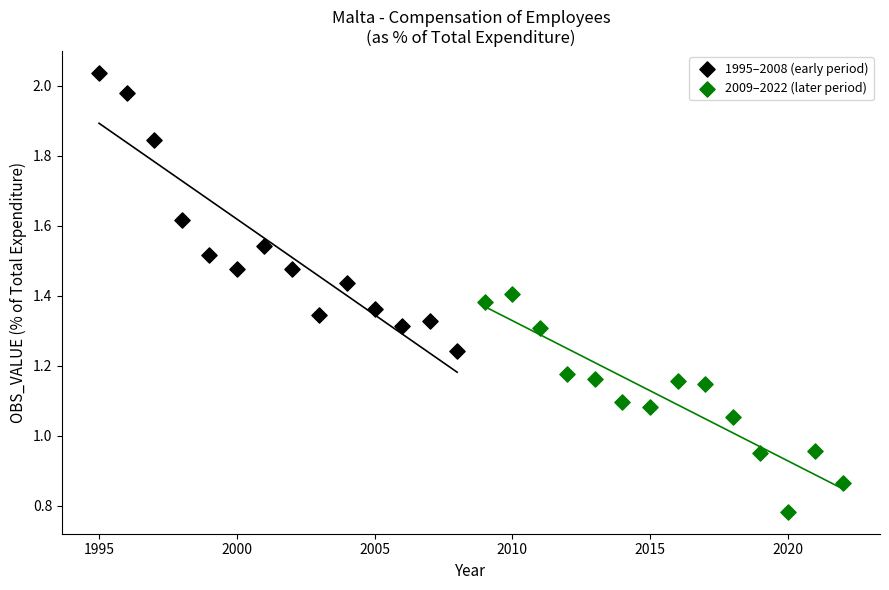

Which series contains the lowest Y value?

2009–2022 (later period)